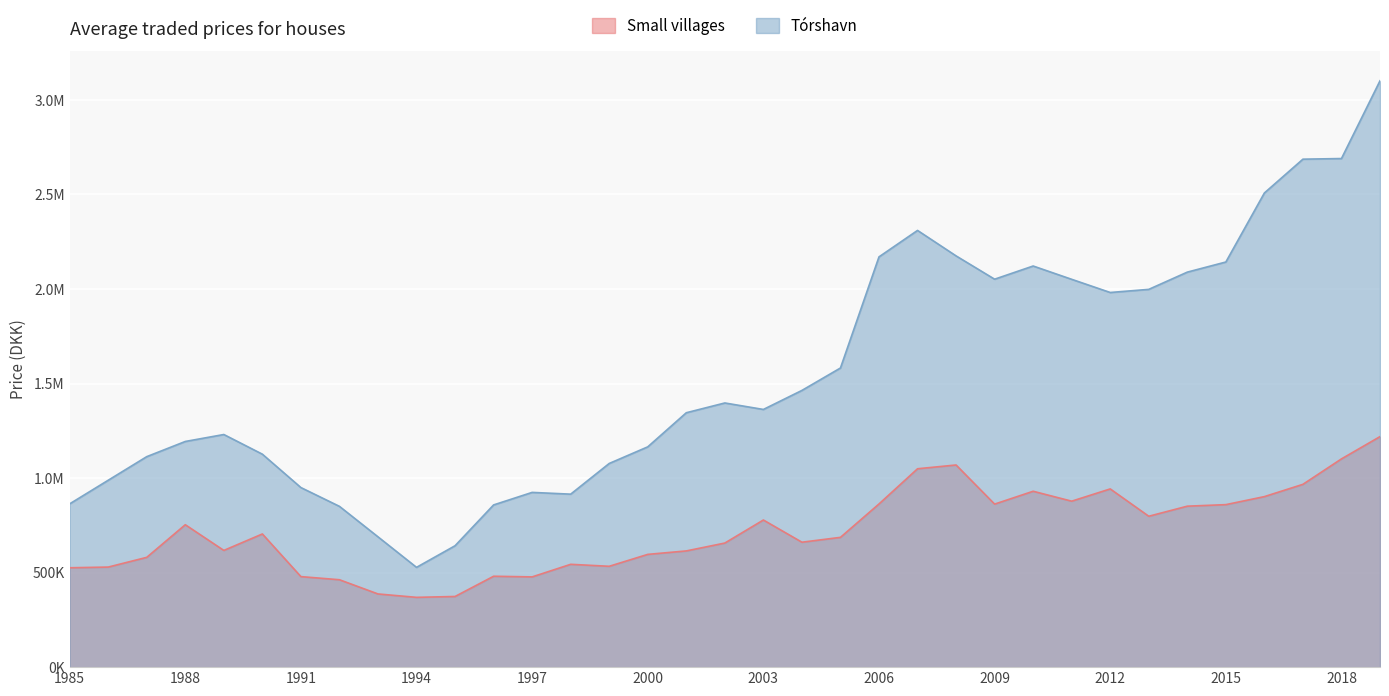

True or false: Small villages and Torshavn cross at least once.

False